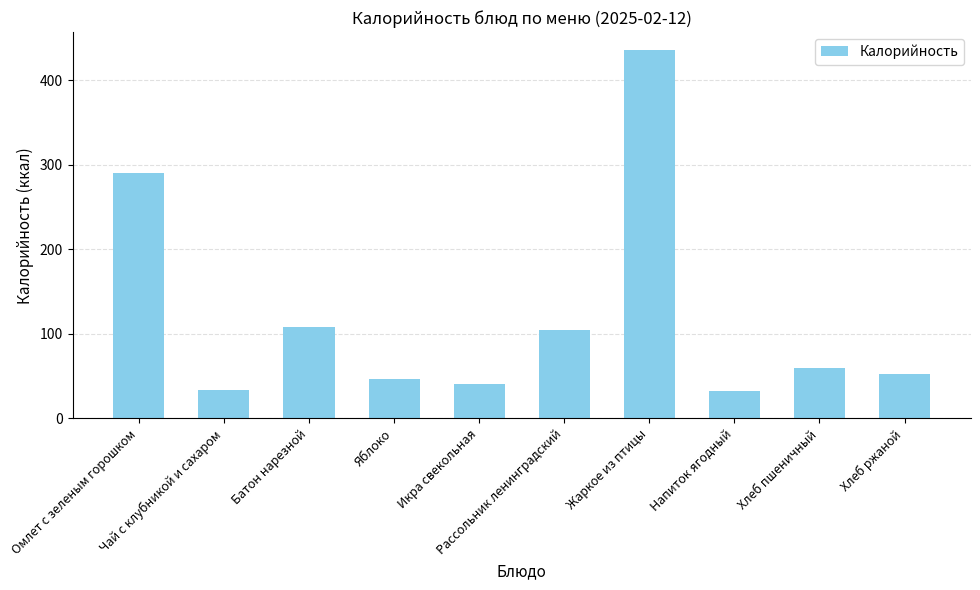

What is the label of the 10th bar from the left?

Хлеб ржаной